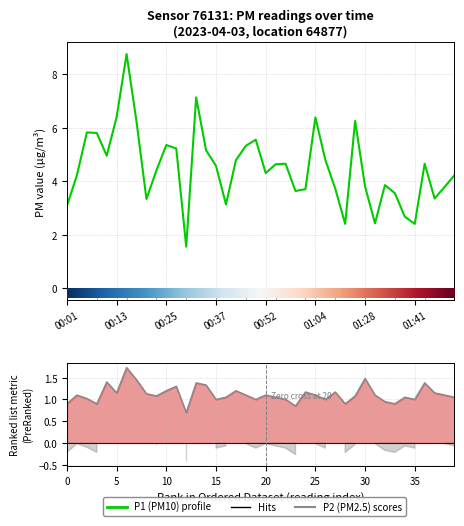

What is the highest value of the P2 series?

1.7